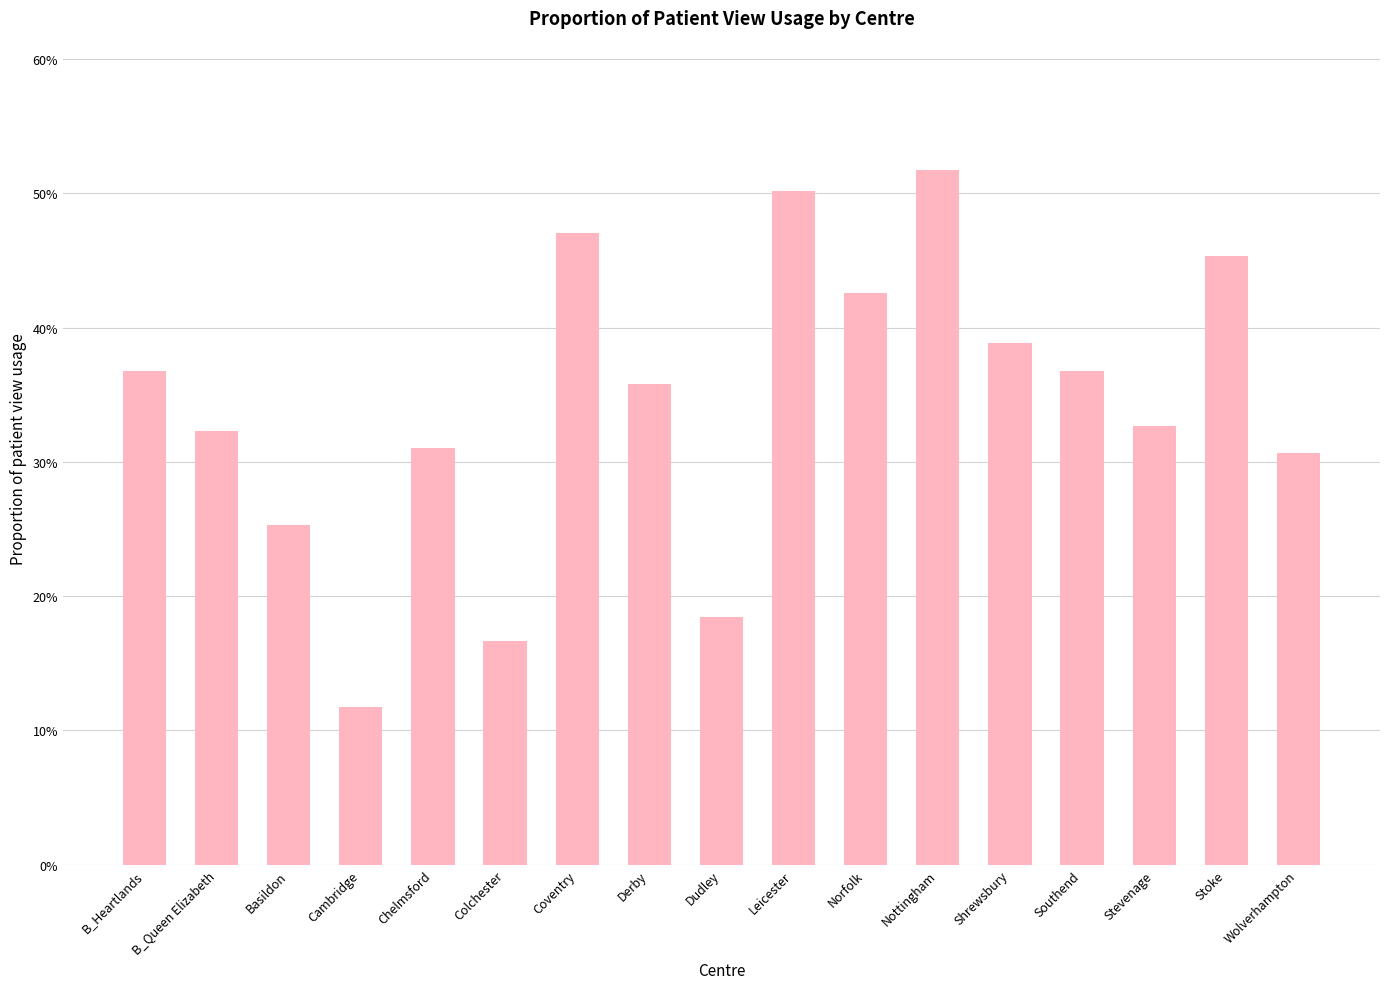

The chart shows a value of 0.6 at B_Heartlands. True or false?

False